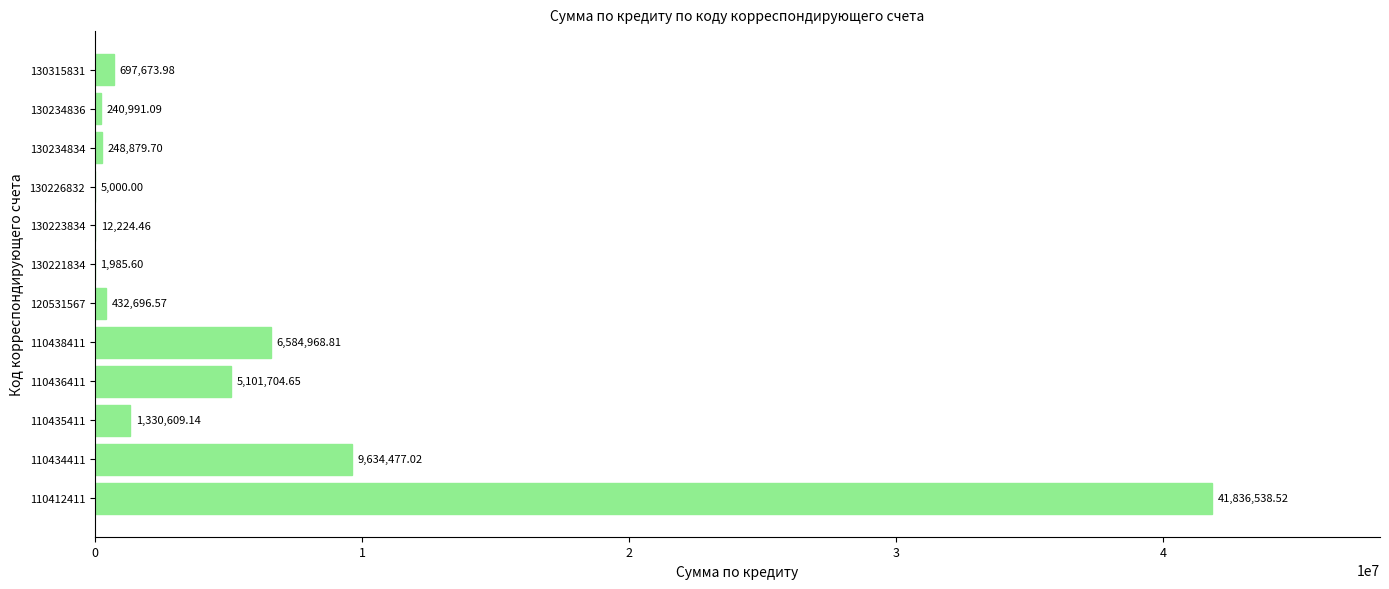

How many values exceed 697673?

6